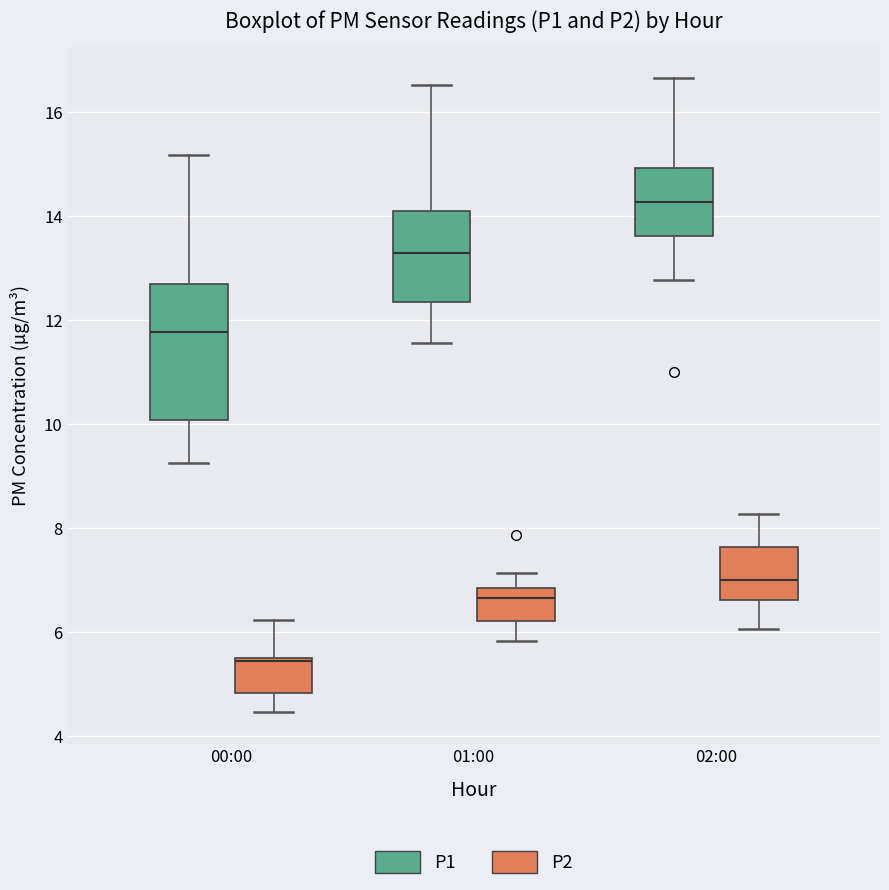

Reading left to right, read every box against the y-axis: the position of its median line, the range the box covers, and the ends of its whiskers. The values are not printed on the chart, so give them approximately, as read against the axis.

00:00 (P1): median 11.8, box 10.0 to 12.6, whiskers 9.2 to 15.2
00:00 (P2): median 5.4 (drawn on the box's upper edge), box 4.8 to 5.4, whiskers 4.4 to 6.2
01:00 (P1): median 13.2, box 12.4 to 14.0, whiskers 11.6 to 16.6
01:00 (P2): median 6.6, box 6.2 to 6.8, whiskers 5.8 to 7.2
02:00 (P1): median 14.2, box 13.6 to 15.0, whiskers 12.8 to 16.6
02:00 (P2): median 7.0, box 6.6 to 7.6, whiskers 6.0 to 8.2